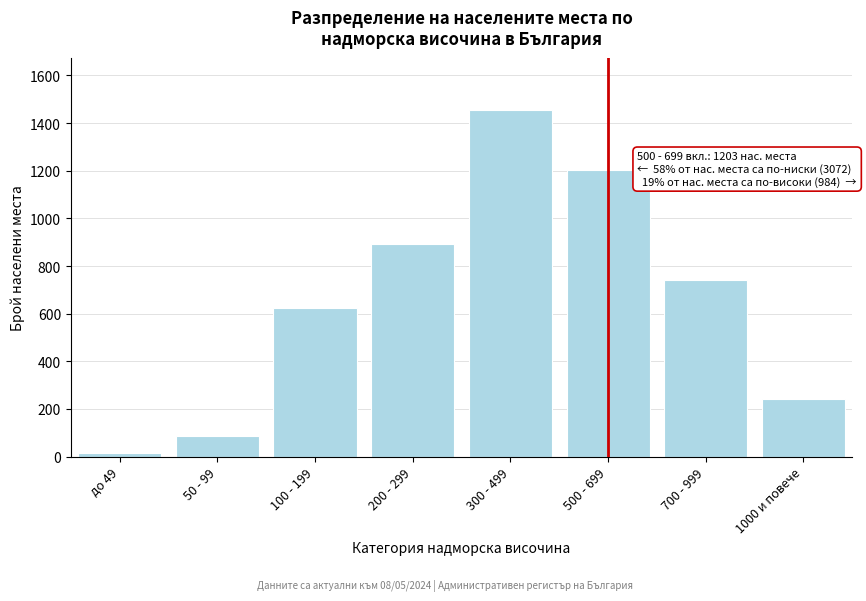

Reading left to right, transcribe all the data shown in this chart.

14	87	623	892	1456	1203	743	241